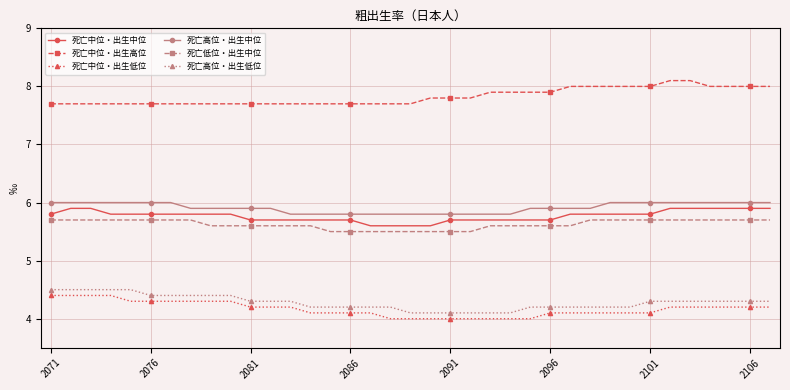

What is the value of the 死亡中位・出生高位 point at the 10th from the left?

7.7